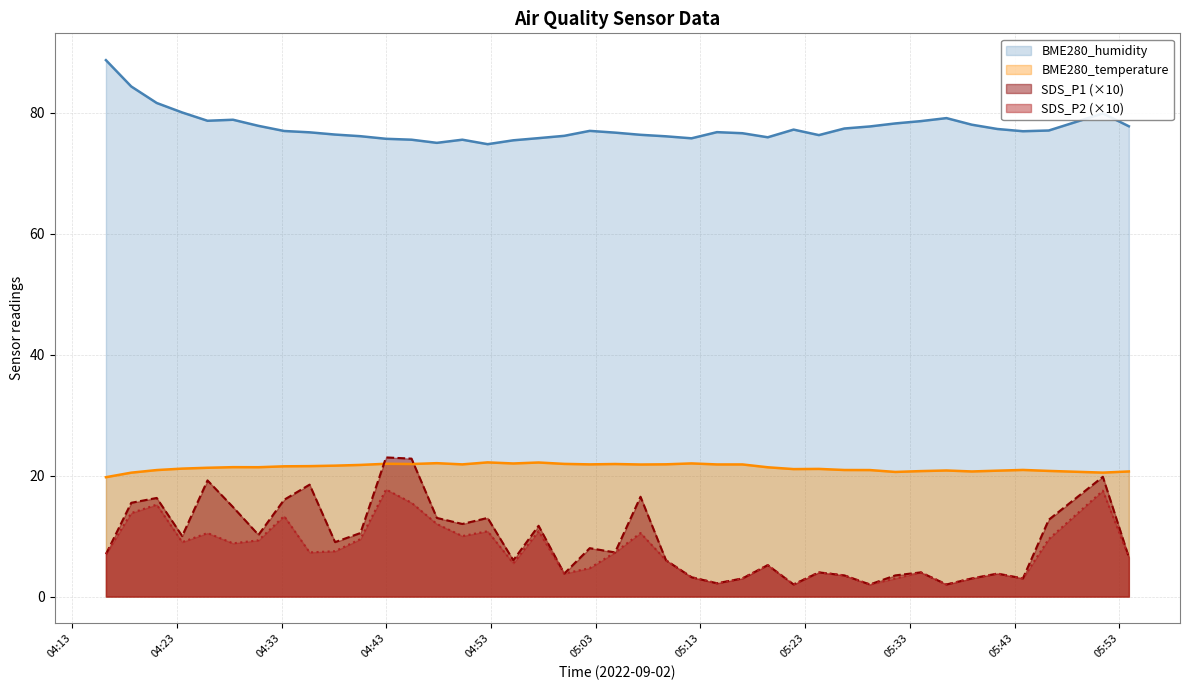

Which series has the largest total across all categories?

BME280_humidity